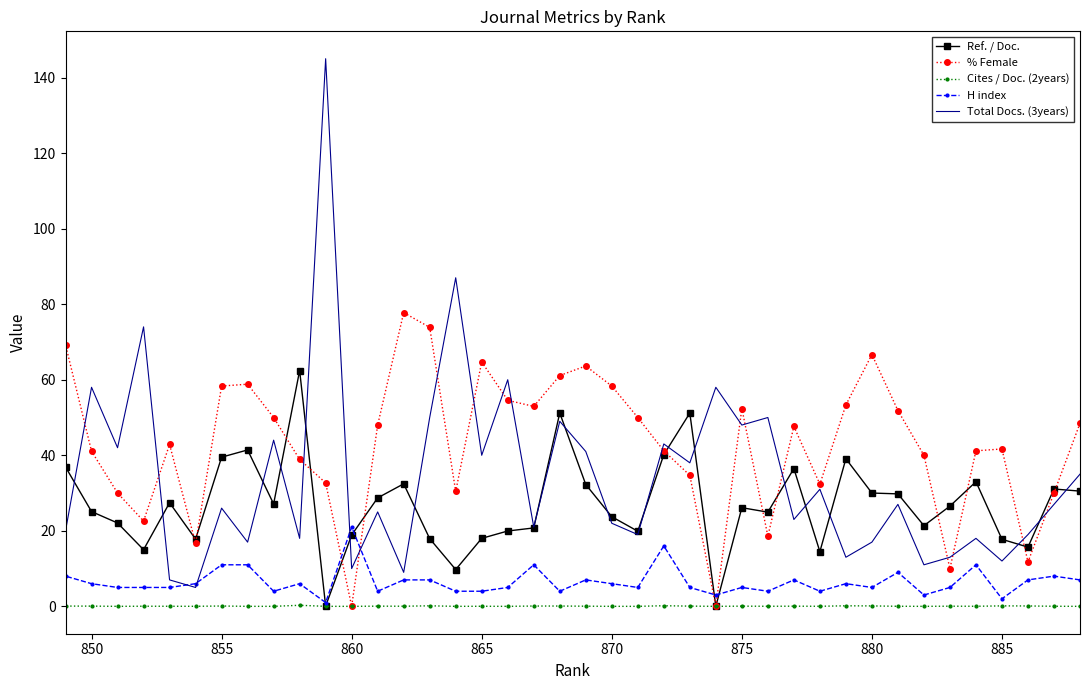

How many interior local peaks does the Ref. / Doc. series have?

11